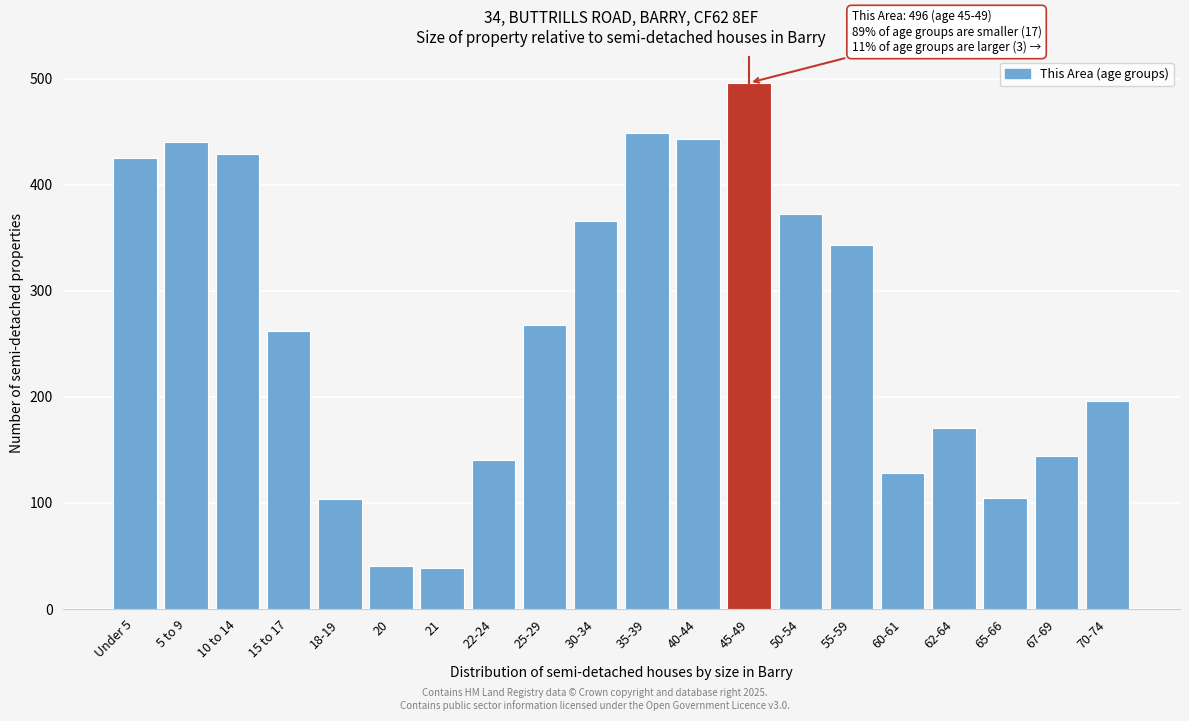

What is the minimum value shown in the chart?

39